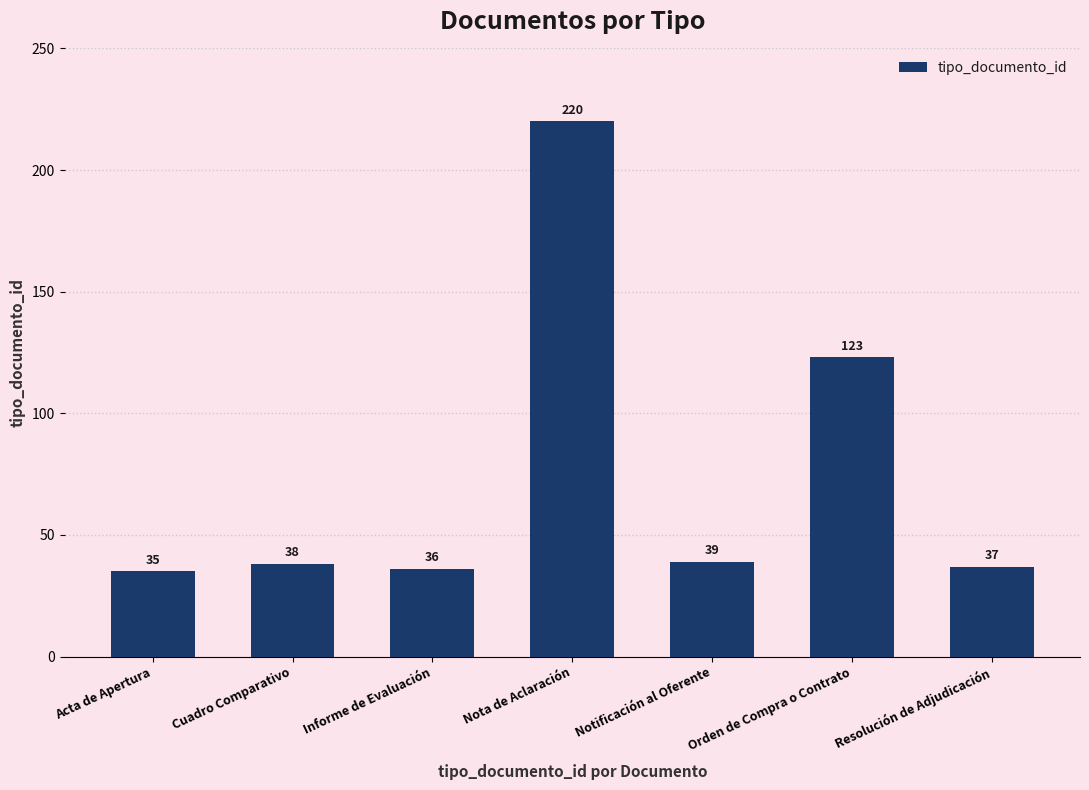

What is the label of the 5th bar from the left?

Notificación al Oferente